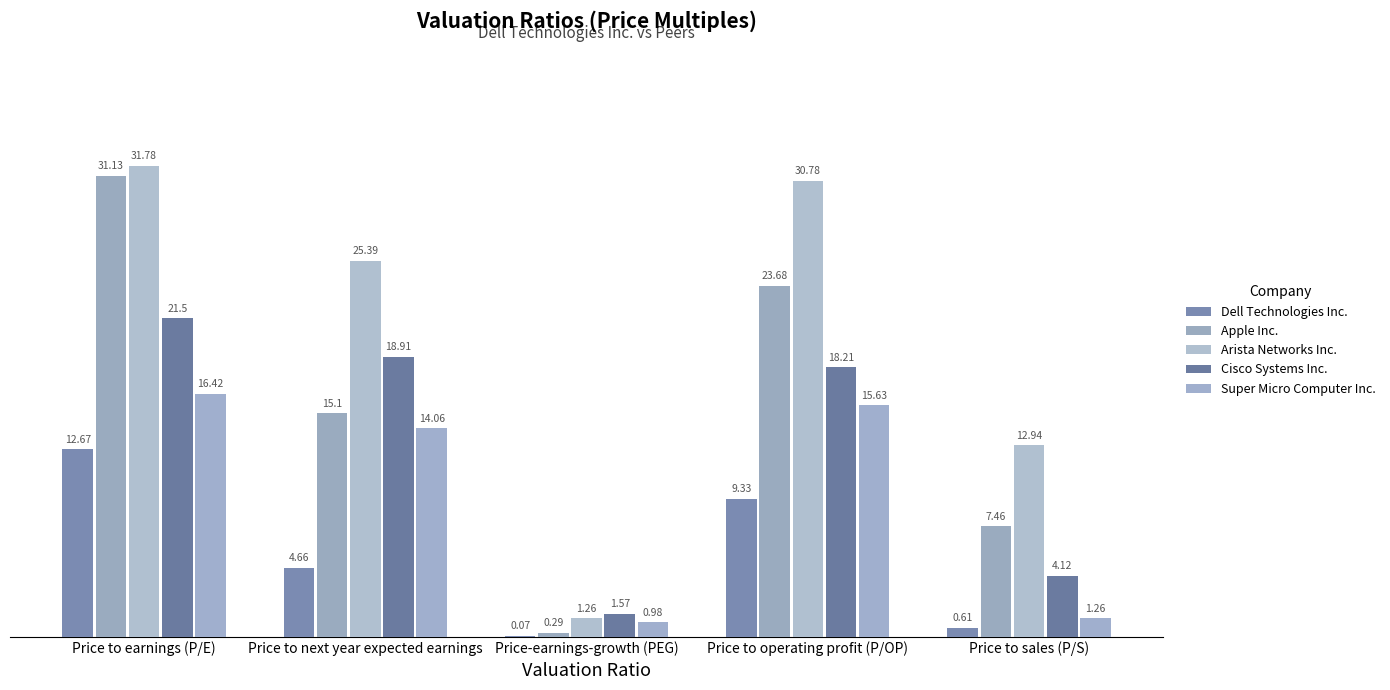

What is the difference between the maximum and second lowest values in the Super Micro Computer Inc. series?

15.2